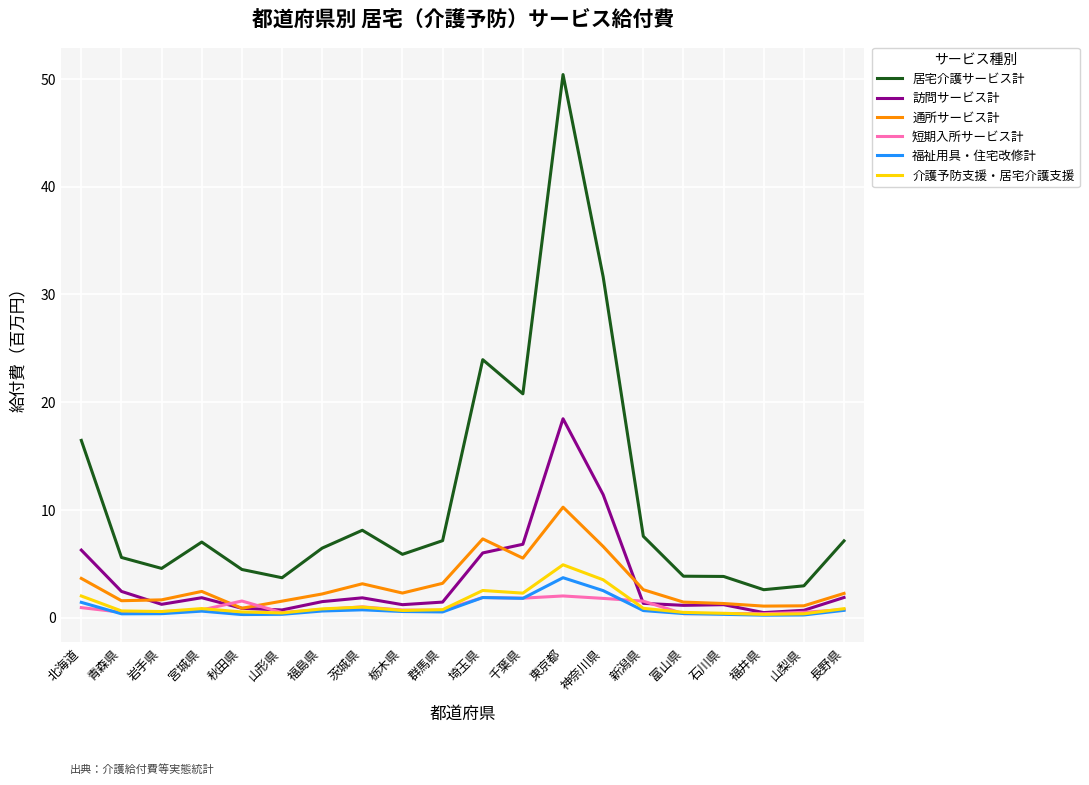

What is the spread (max minus min) of values at 山梨県?

2.7